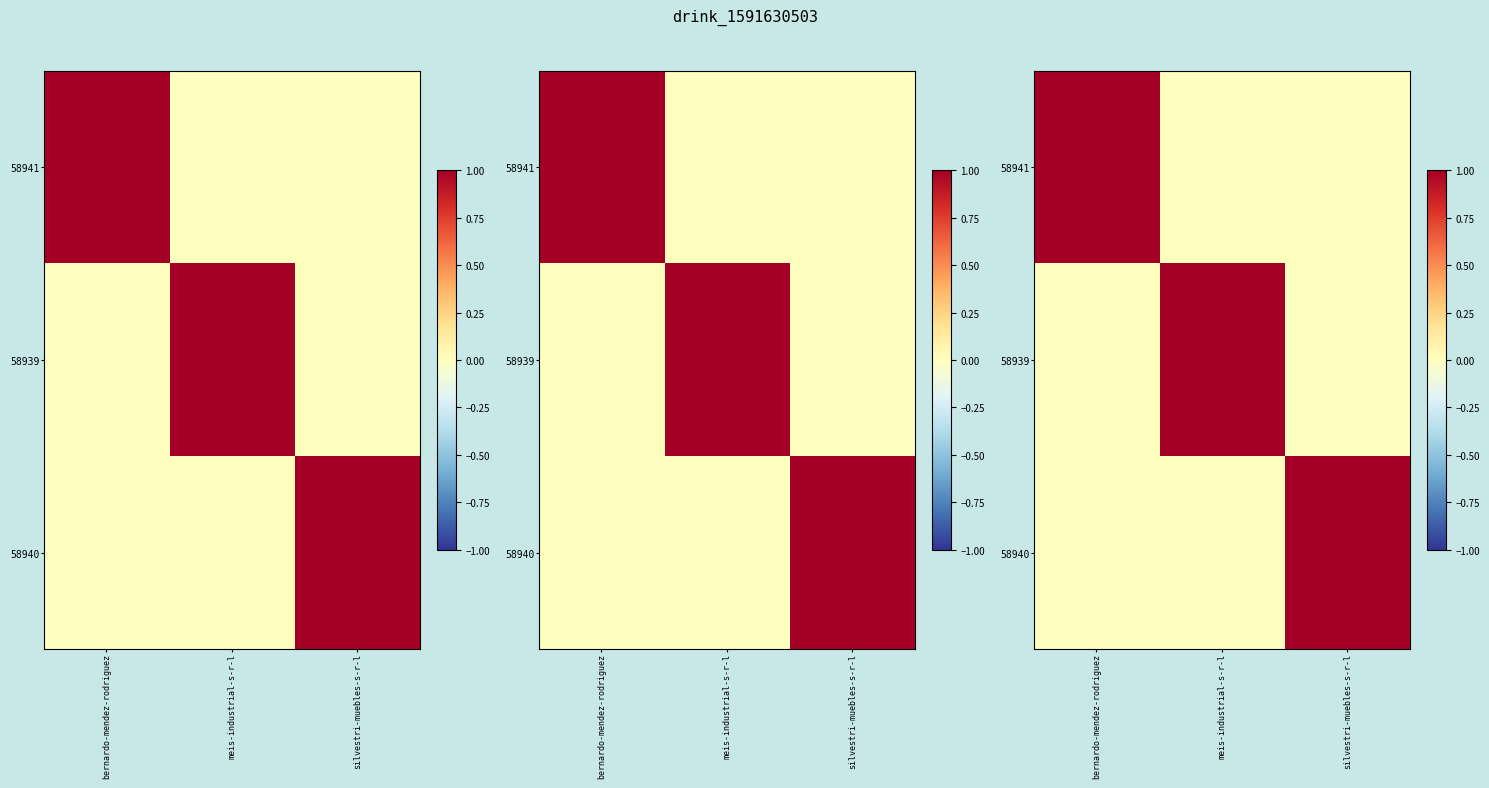

Rank the categories by 58940 value from highest to lowest.

silvestri-muebles-s-r-l, bernardo-mendez-rodriguez, meis-industrial-s-r-l